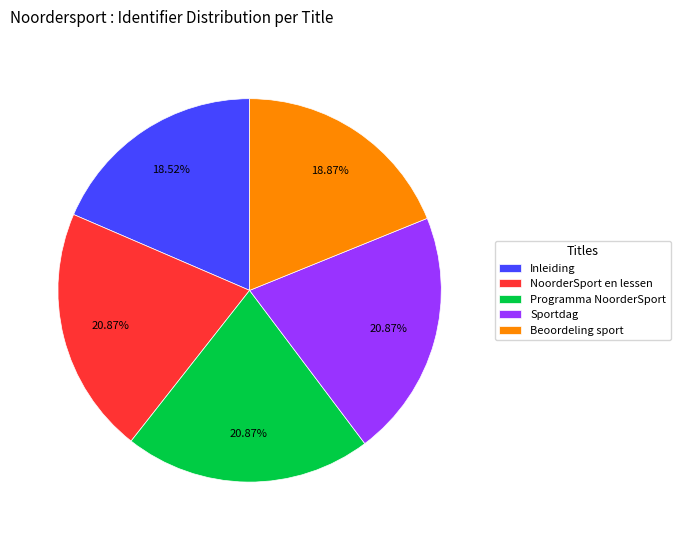

To the nearest percent, what percentage of the pie is Inleiding?

19%